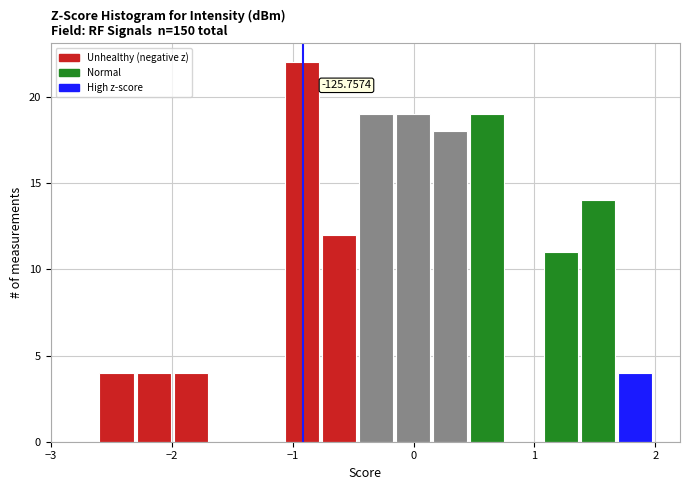

Around what value on the x-axis is the tallest bar? Give the approximate position of its centre, as read against the axis.

-0.9